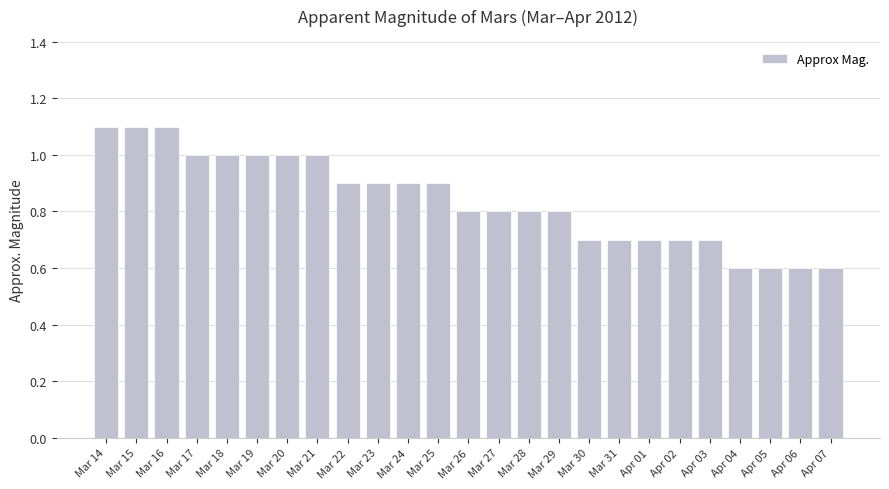

Count the values in the range 0 to 1.

22